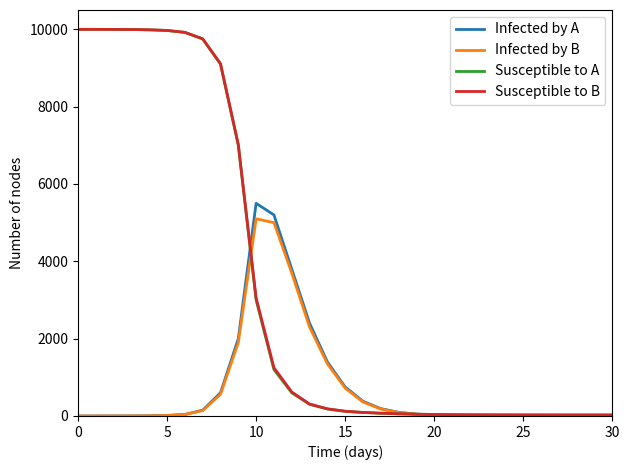

Which series has the largest range (max minus min)?

Susceptible to A